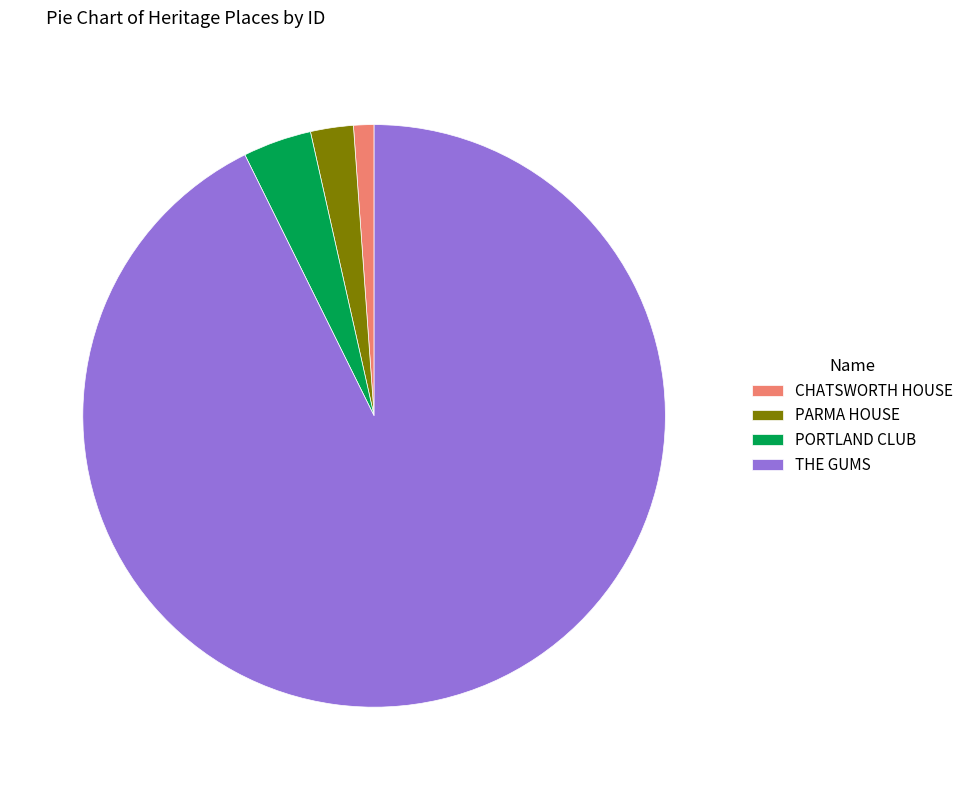

True or false: CHATSWORTH HOUSE accounts for 7% of the total.

False